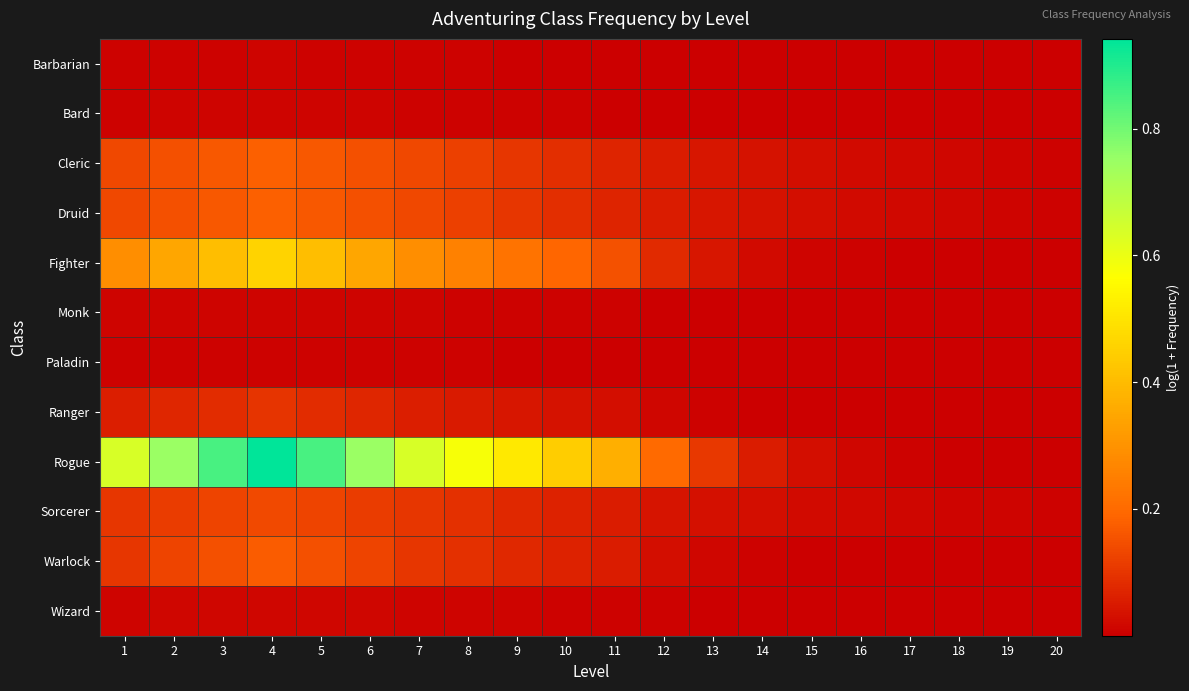

At 14, list the series in order from largest to smallest.

Rogue, Cleric, Druid, Sorcerer, Fighter, Warlock, Ranger, Wizard, Monk, Bard, Paladin, Barbarian